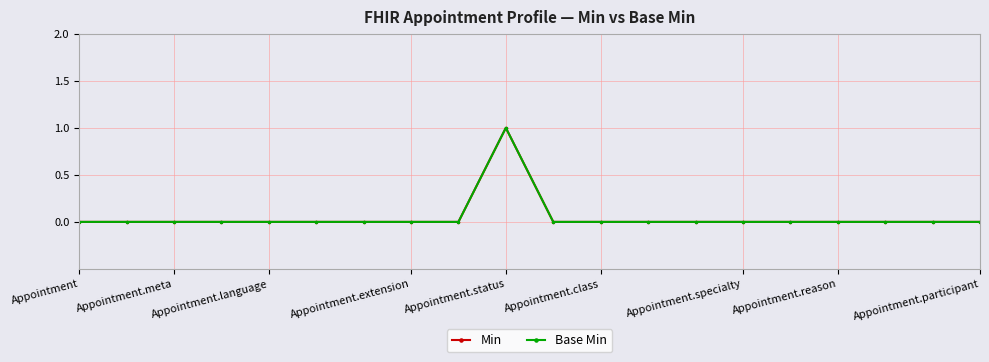

Is this an area chart (filled region under the line)?

No